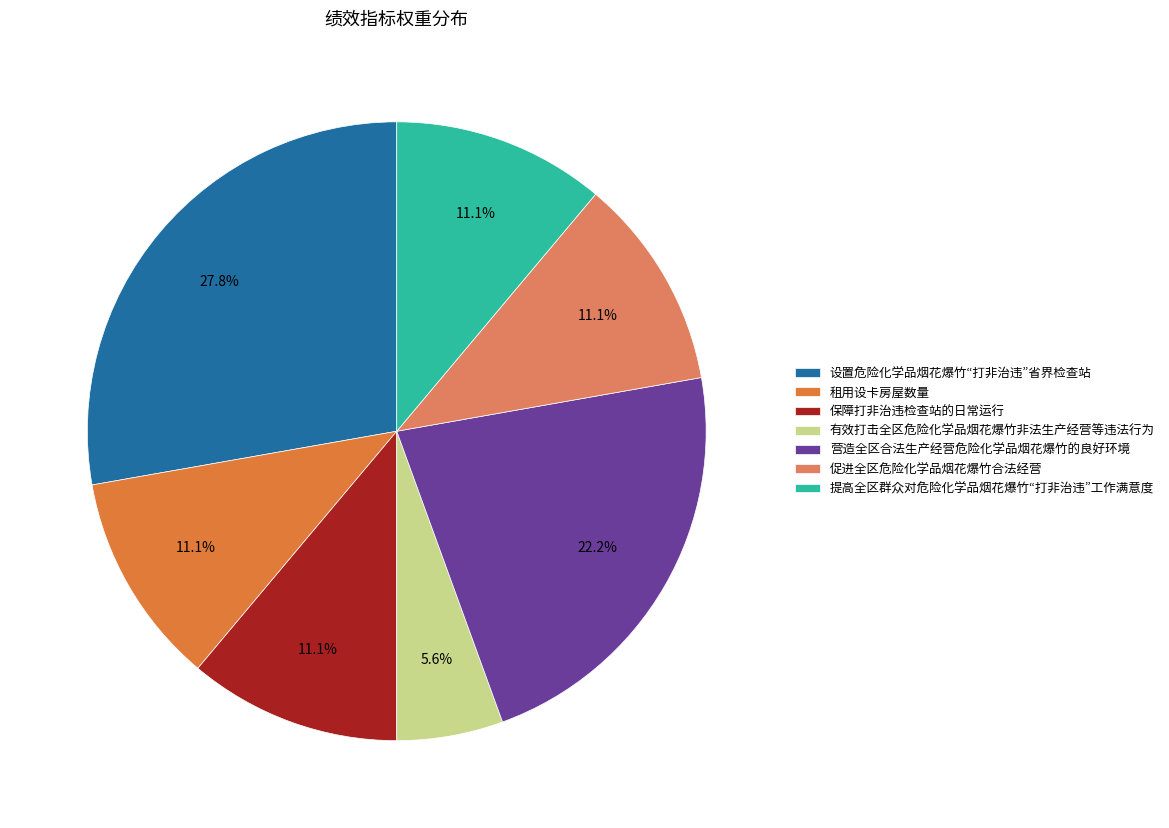

What percentage is the 营造全区合法生产经营危险化学品烟花爆竹的良好环境 slice, to the nearest percent?

22%